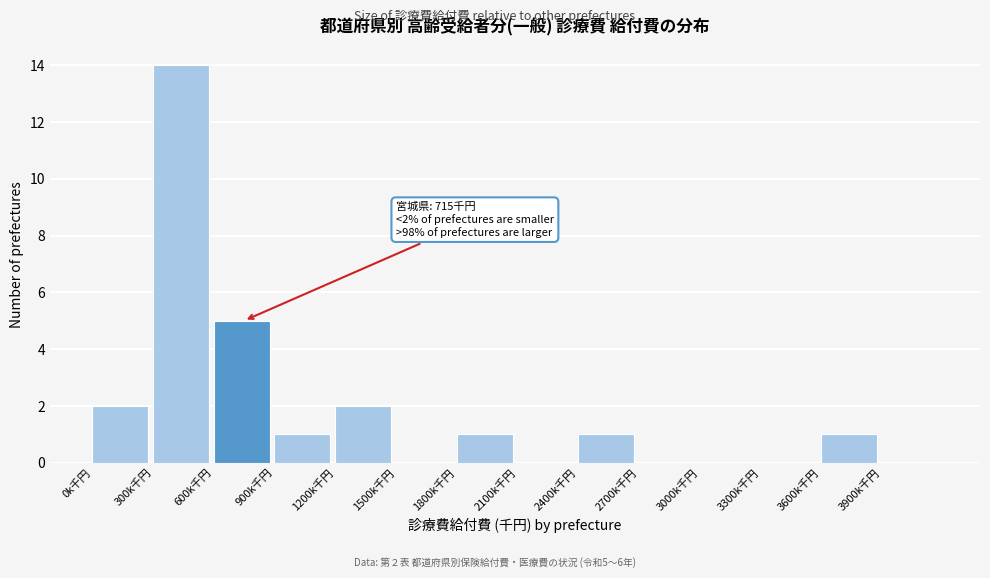

Reading right to left, what are all the values shown in this chart?

3900k千円=0	3600k千円=1	3300k千円=0	3000k千円=0	2700k千円=0	2400k千円=1	2100k千円=0	1800k千円=1	1500k千円=0	1200k千円=2	900k千円=1	600k千円=5	300k千円=14	0k千円=2